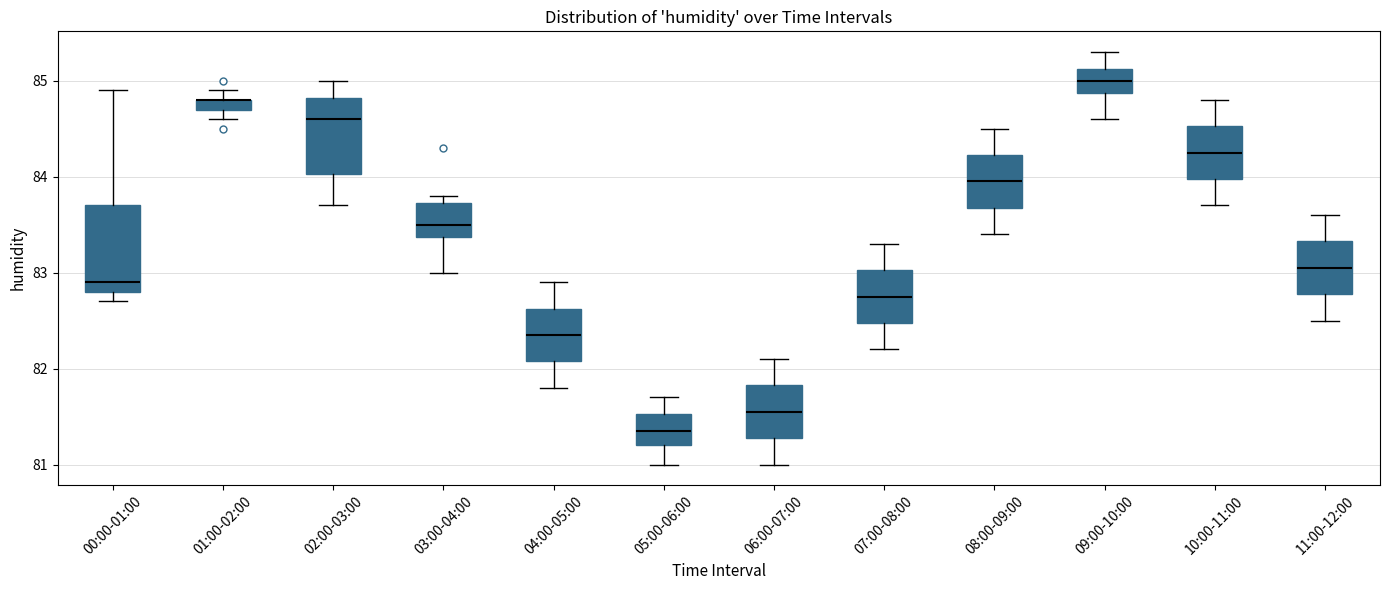

Where does the median line of the box for 10:00-11:00 sit on the y-axis? The values are not printed on the chart, so give them approximately, as read against the axis.

84.3